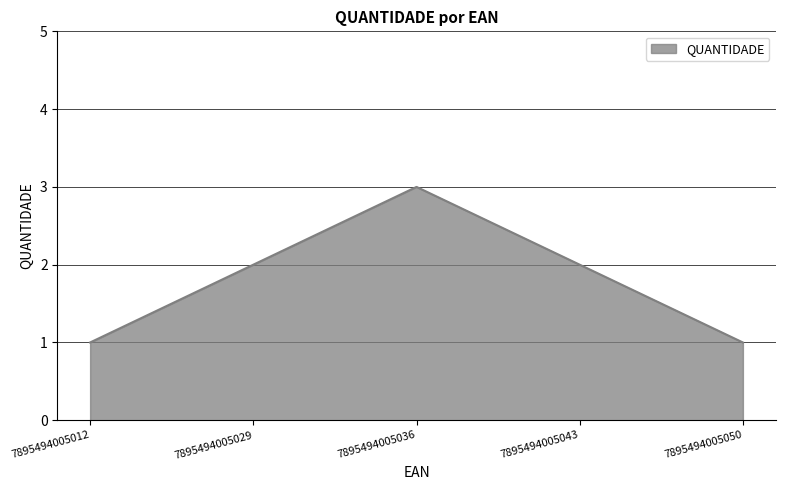

What is the greatest value displayed?

3